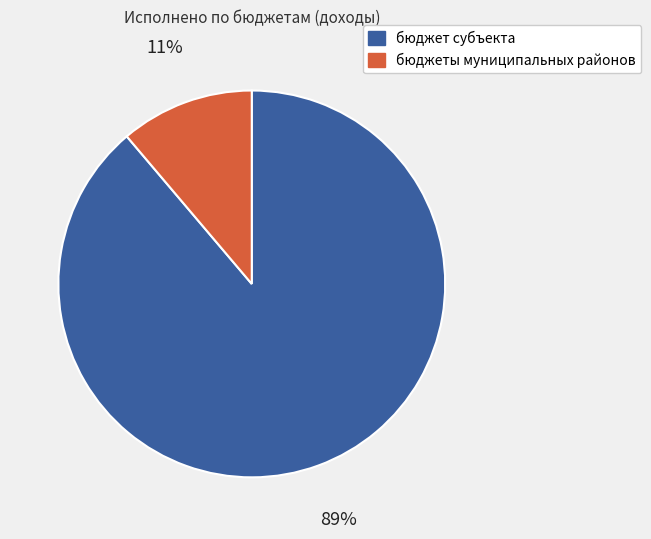

To the nearest percent, what percentage of the pie is бюджет субъекта?

89%